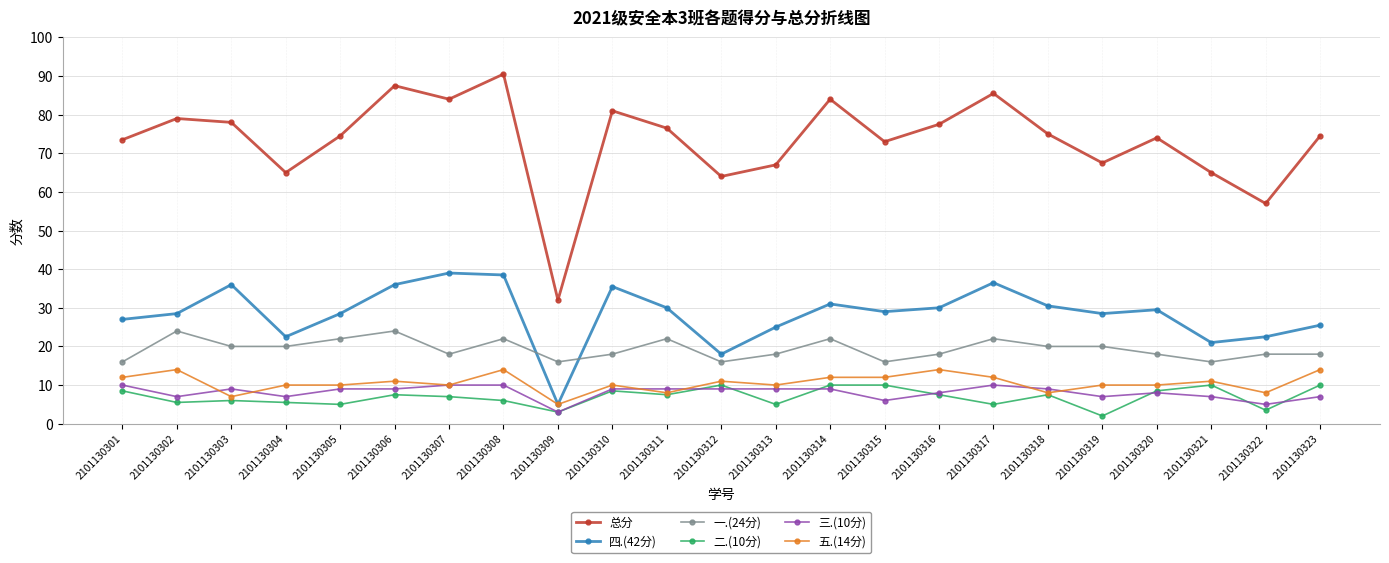

What is the greatest value displayed?

90.5